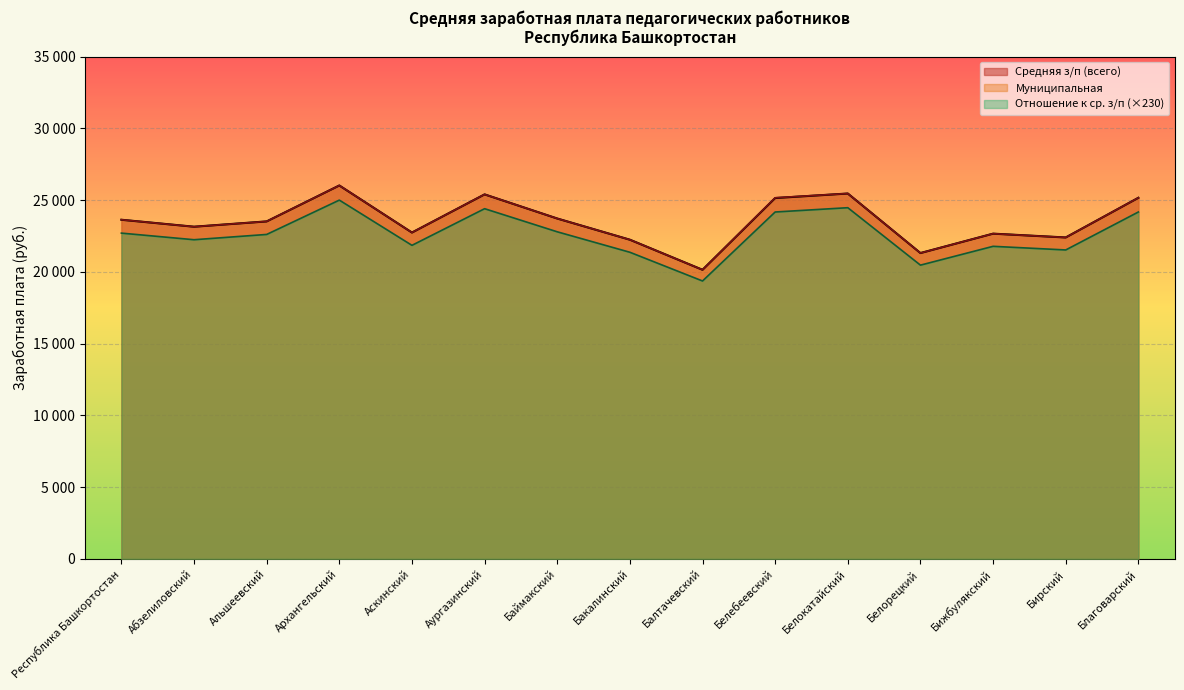

In Средняя з/п (всего), how many points are higher than both neighbors (excluding endpoints)?

4